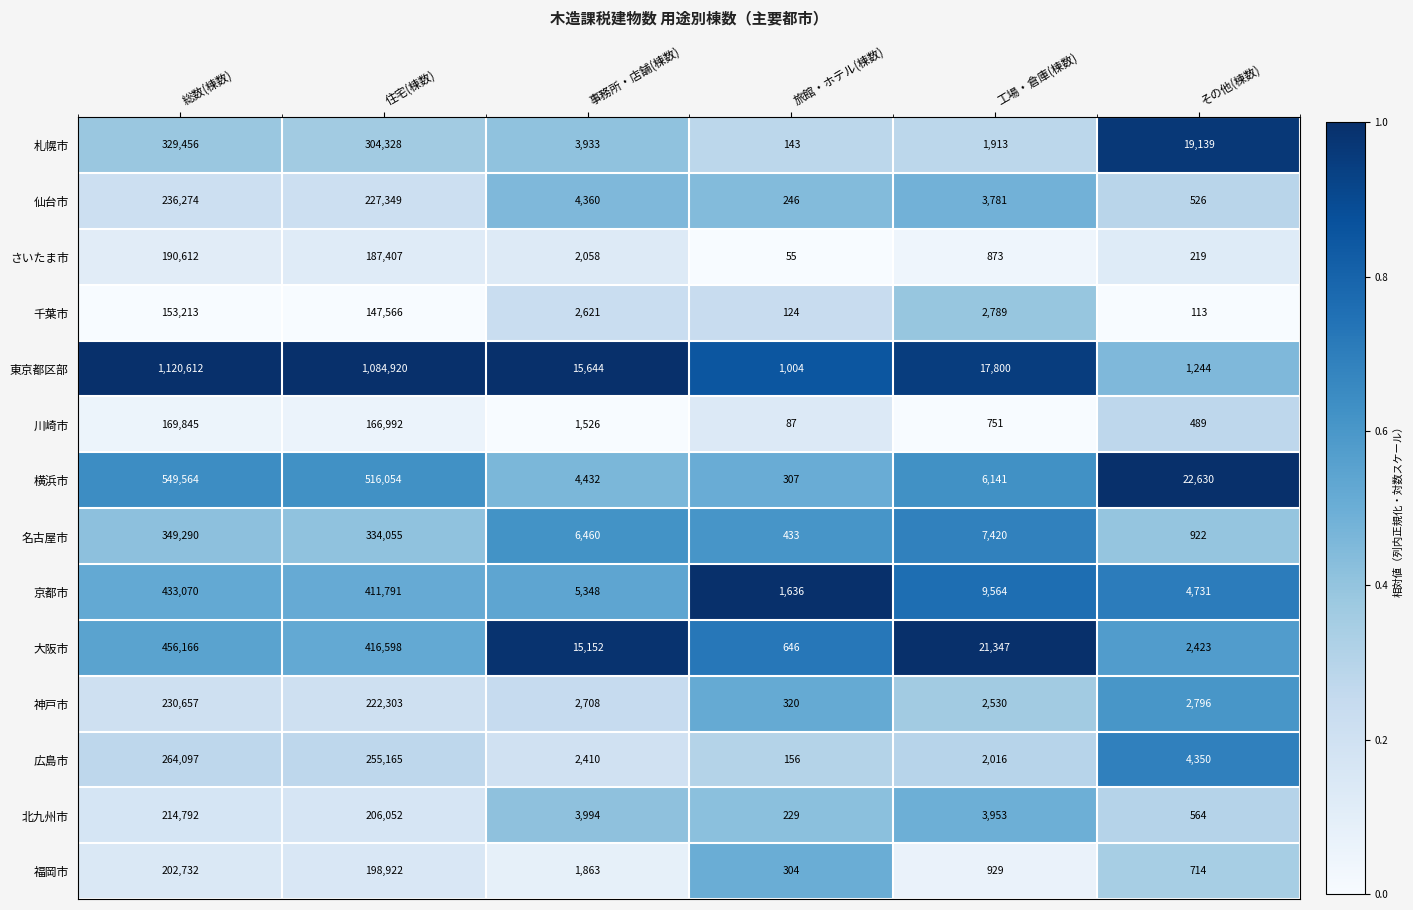

Is it true that 神戸市 equals 4009 at 工場・倉庫(棟数)?

False